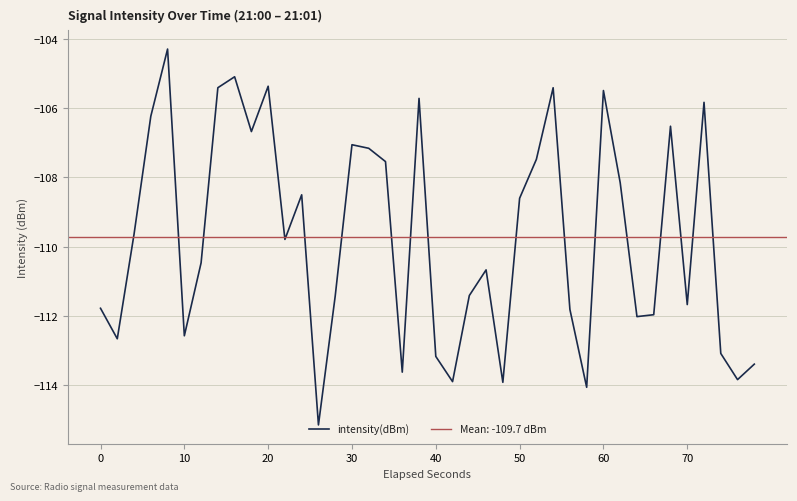

How many values exceed -109?

18